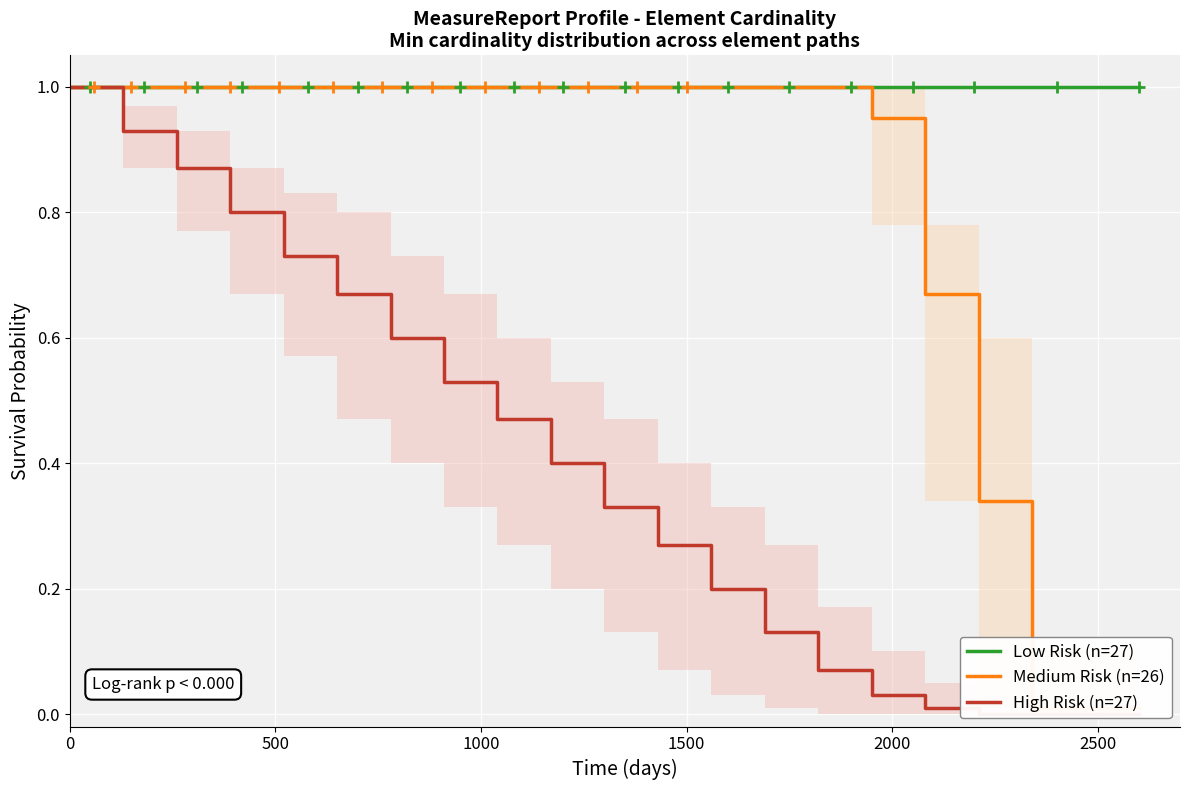

True or false: Medium Risk (n=26) has more than 1 interior local peaks.

False